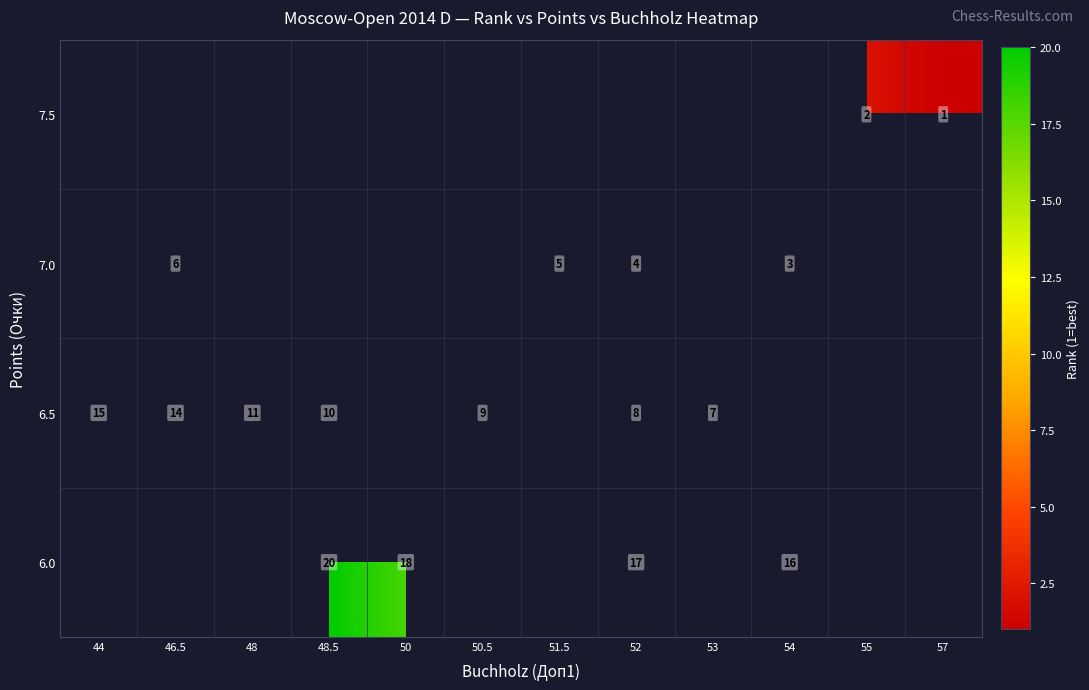

Is it true that 6.0 equals 31 at 48.5?

False